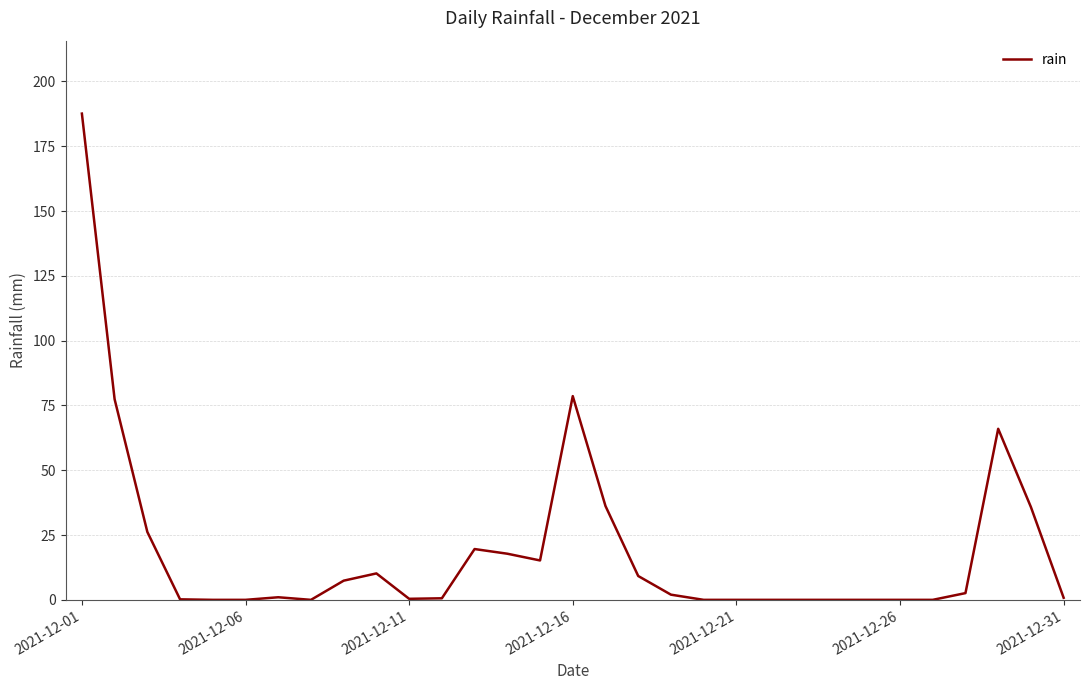

What is the maximum value shown in the chart?

187.6